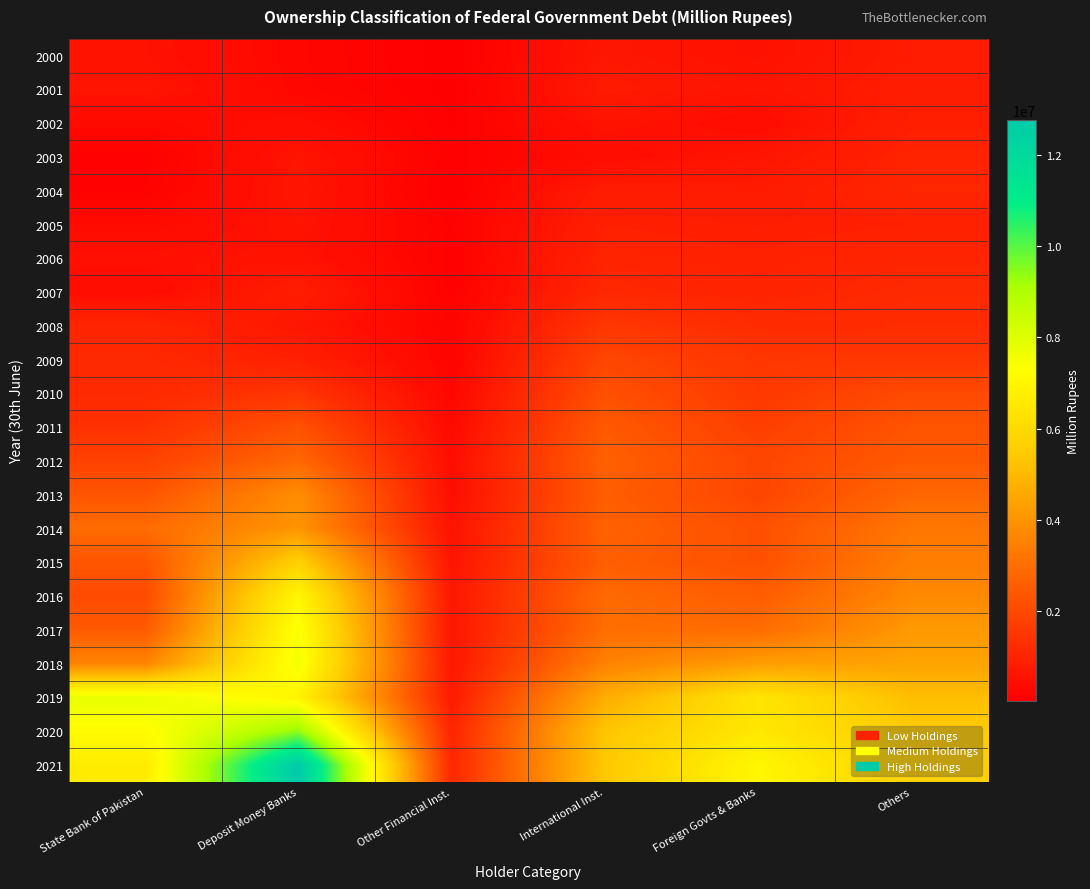

Which has a higher value, Others or Foreign Govts & Banks?

Others